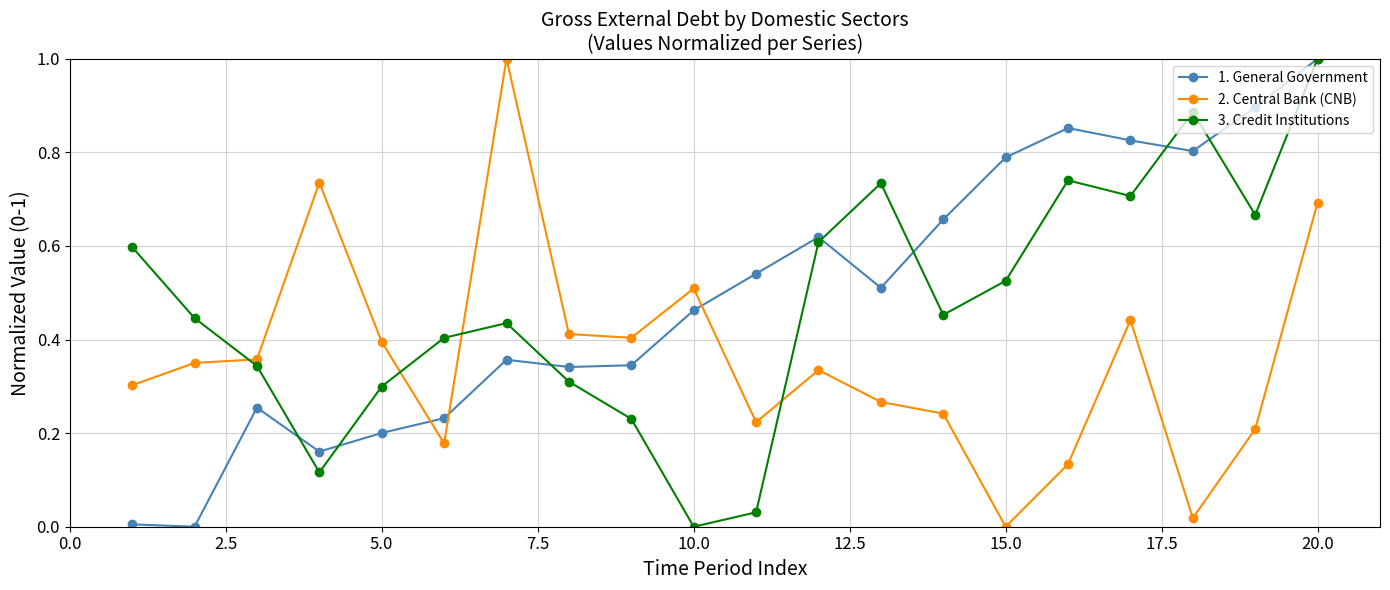

After their last crossing, which series has the higher values: 1. General Government or 2. Central Bank (CNB)?

1. General Government